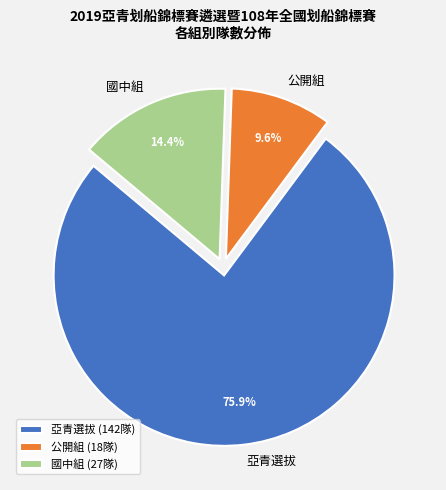

Does any single category account for the majority?

Yes